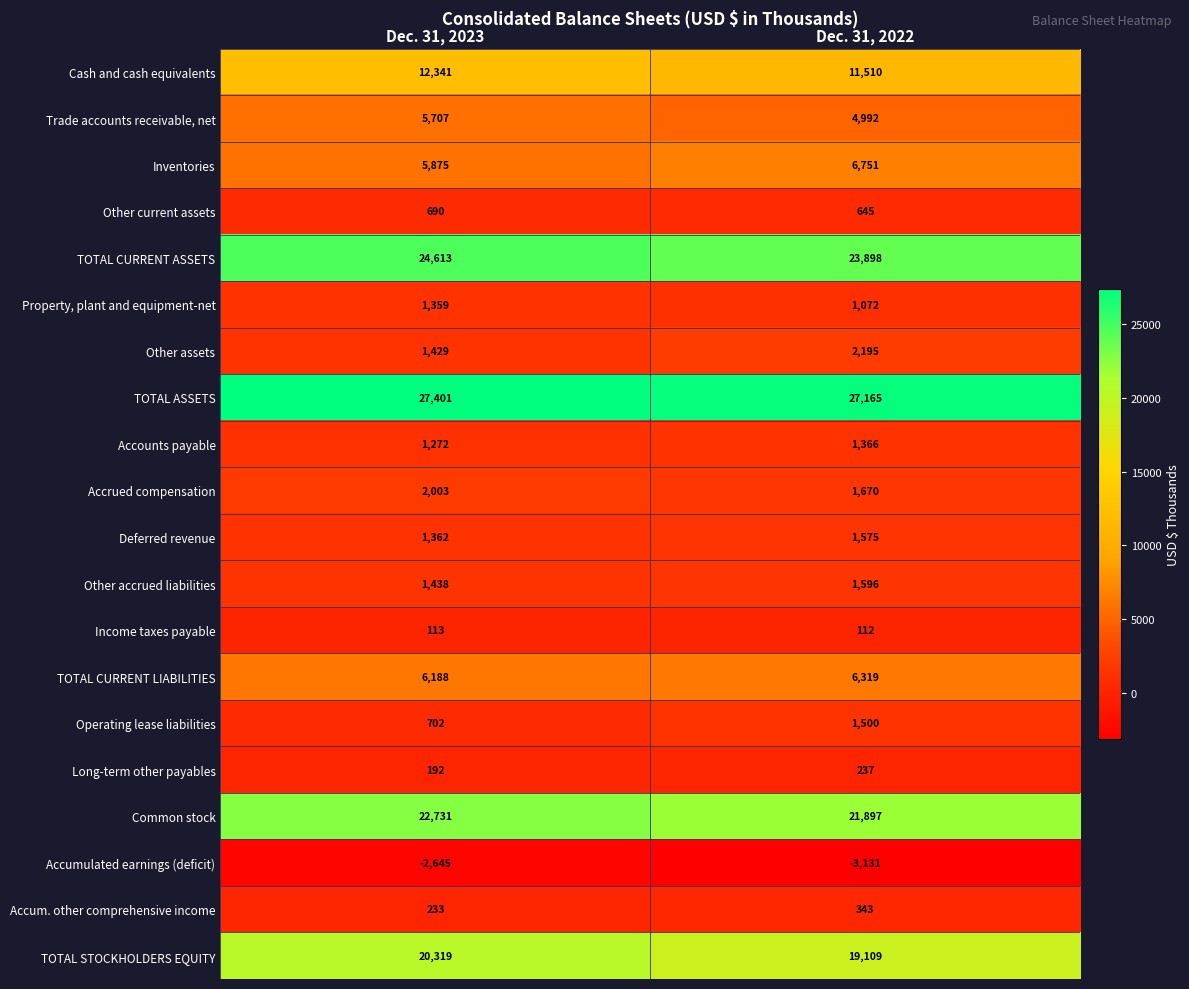

What is the maximum value shown in the chart?

27401